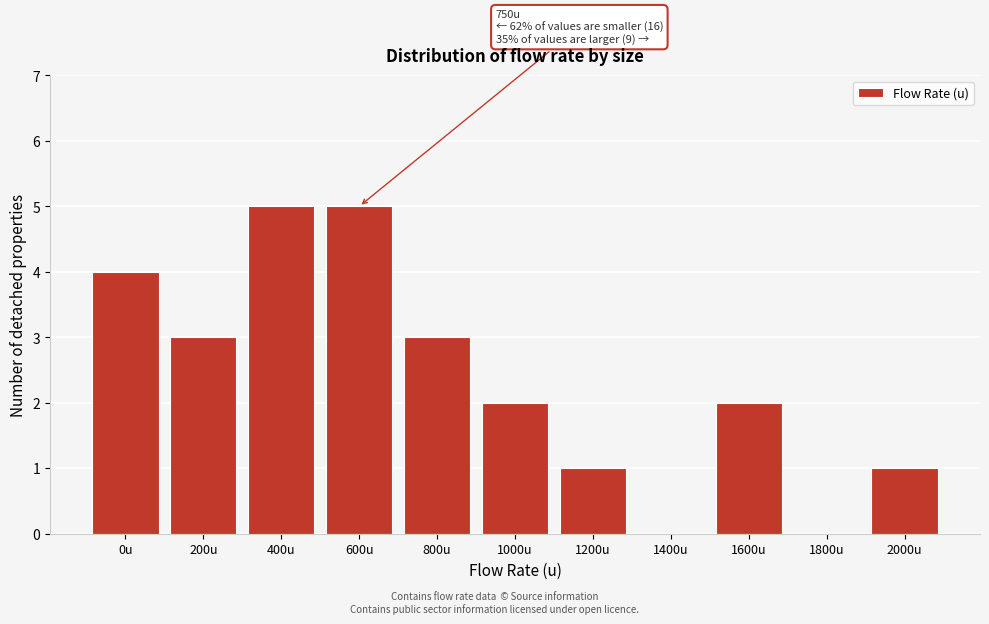

Reading left to right, extract all data points from this chart.

0u=4	200u=3	400u=5	600u=5	800u=3	1000u=2	1200u=1	1400u=0	1600u=2	1800u=0	2000u=1